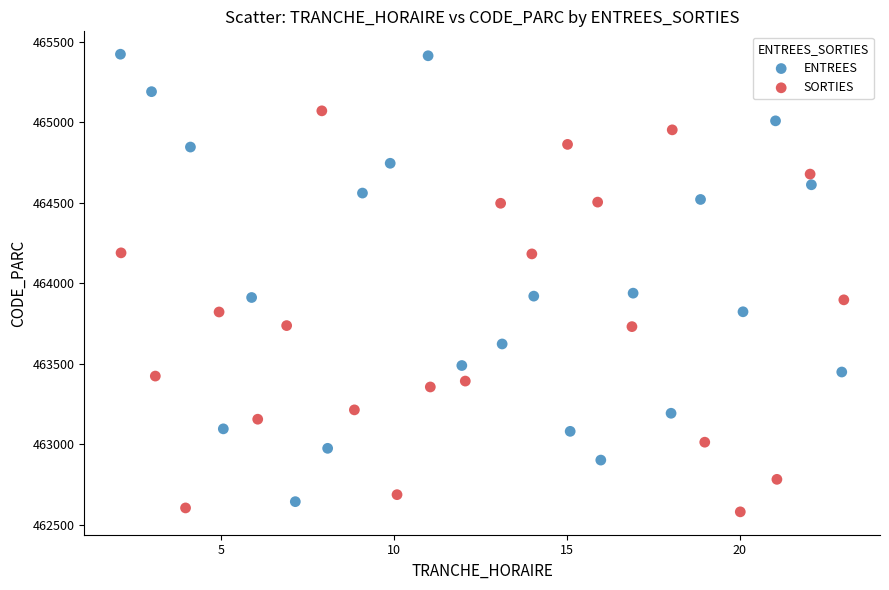

Which series has the largest Y range (max minus min)?

ENTREES